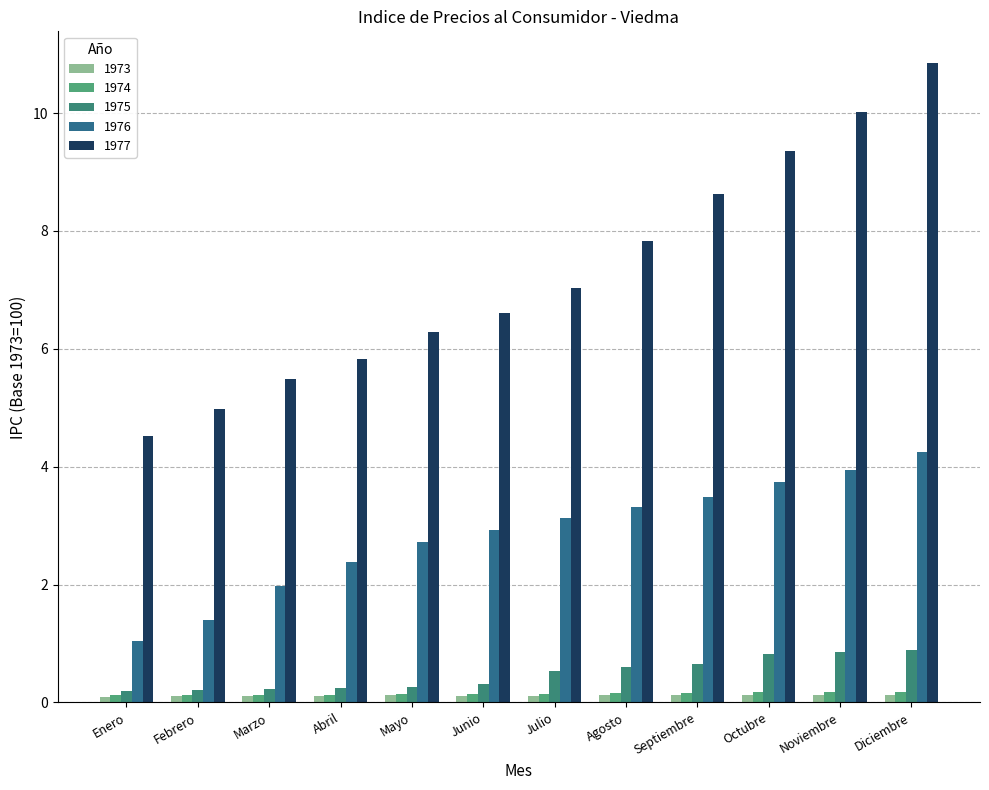

What position from the right is Mayo?

8